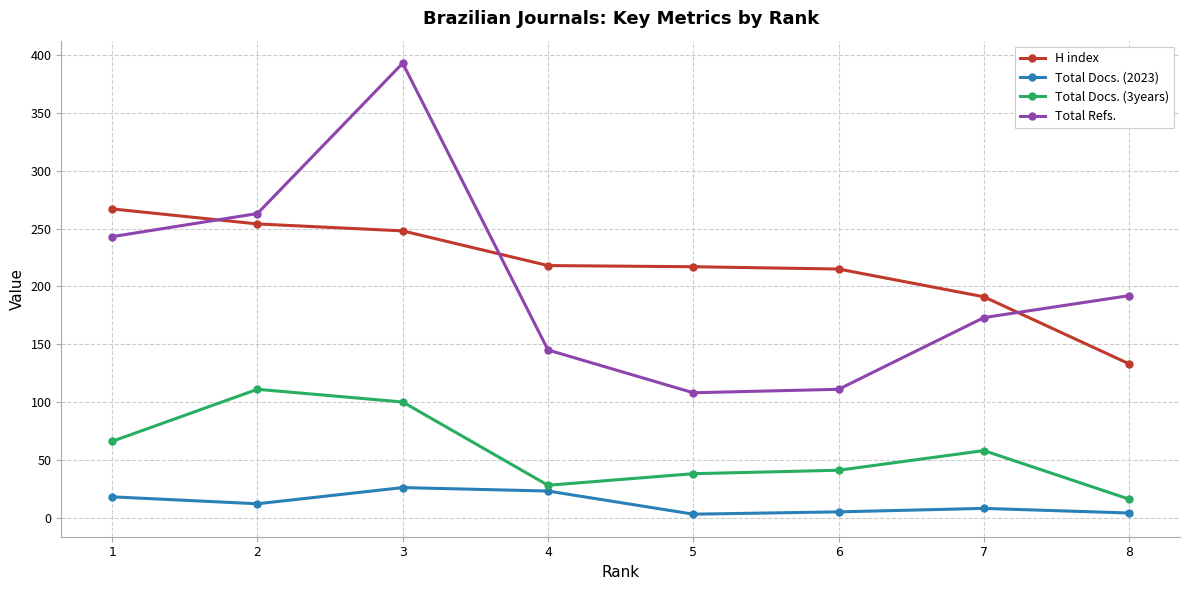

Between 6 and 7, which series saw the biggest shift?

Total Refs.